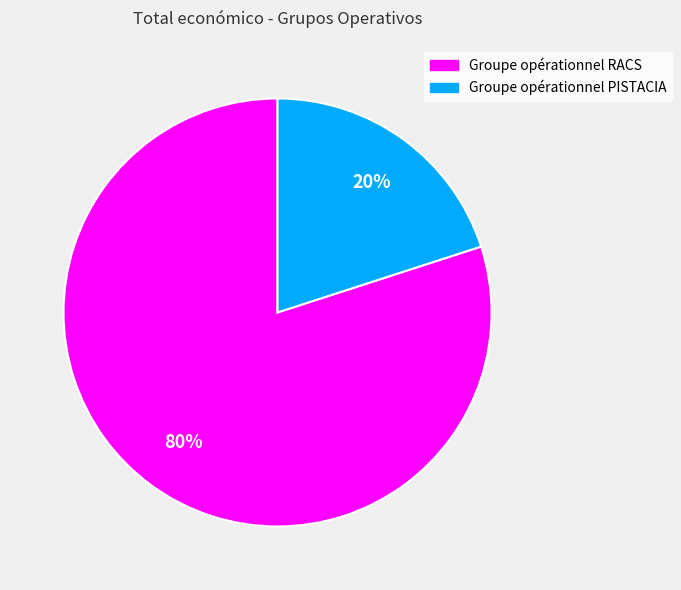

What percentage is the Groupe opérationnel PISTACIA slice, to the nearest percent?

20%